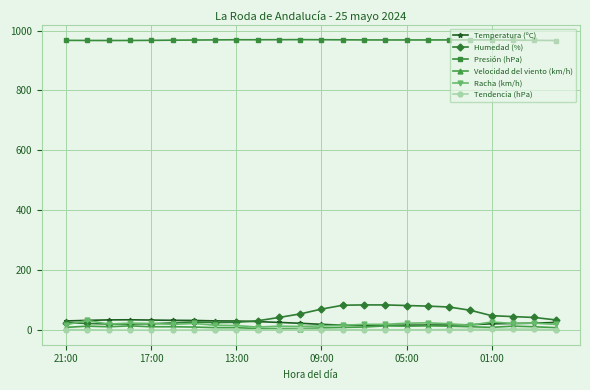

What is the value of the Temperatura (ºC) point at the 5th from the left?

32.4